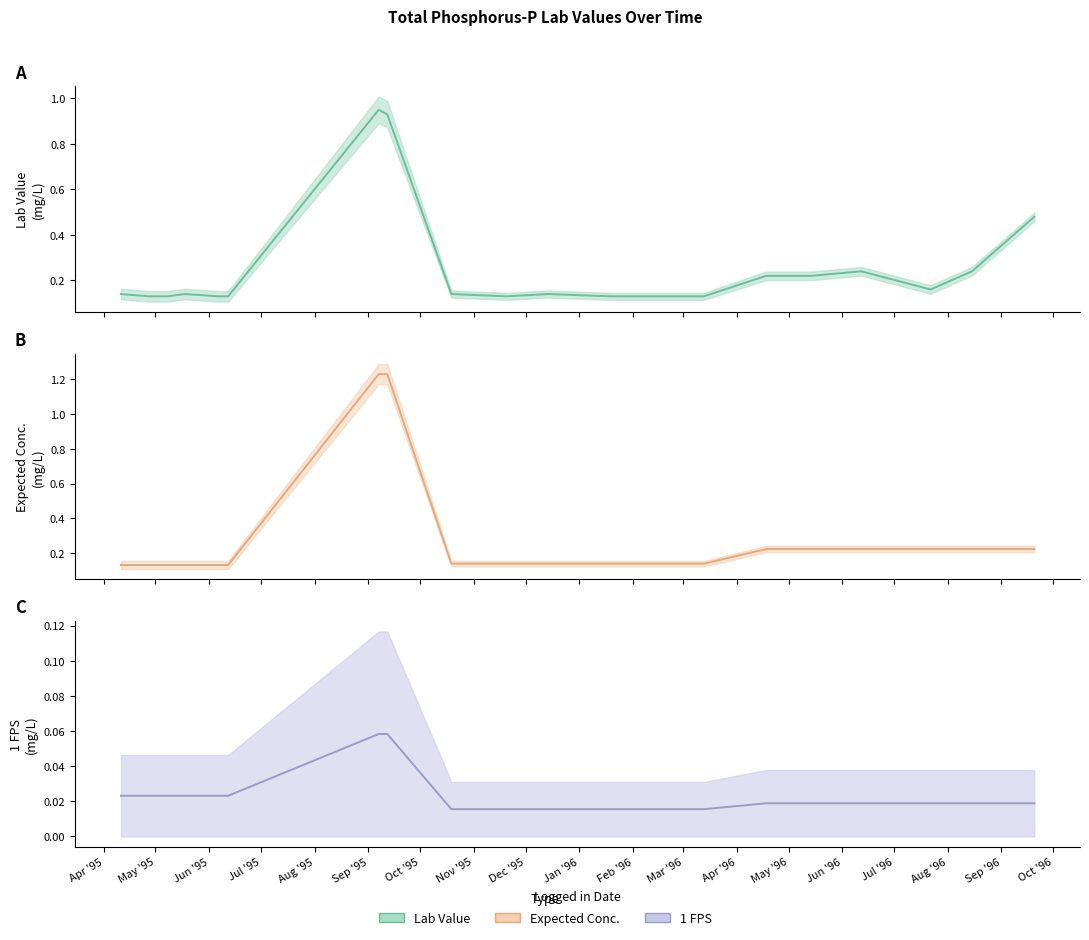

What is the sum of all Lab Value values?

5.0